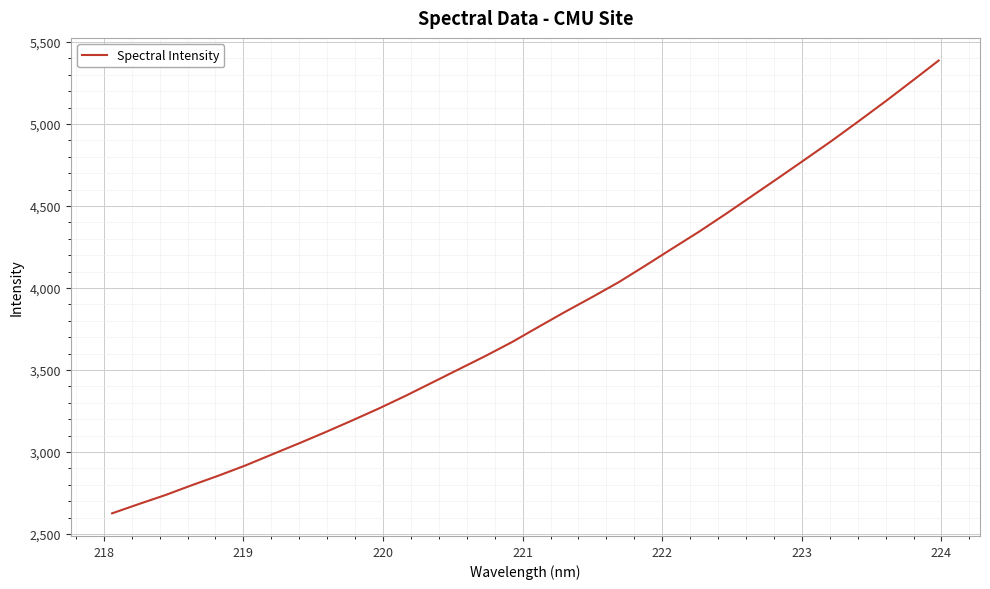

What is the maximum value shown in the chart?

5386.8